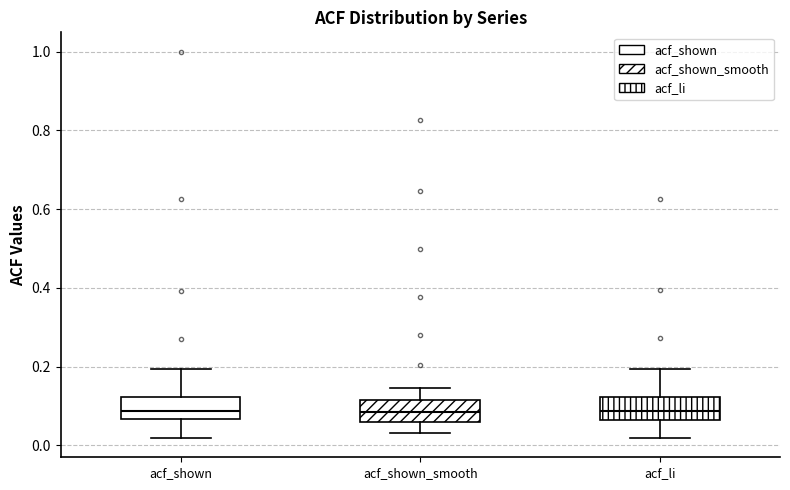

Reading left to right, read every box against the y-axis: the position of its median line, the range the box covers, and the ends of its whiskers. The values are not printed on the chart, so give them approximately, as read against the axis.

acf_shown: median 0.08, box 0.06 to 0.12, whiskers 0.02 to 0.20
acf_shown_smooth: median 0.08, box 0.06 to 0.12, whiskers 0.04 to 0.14
acf_li: median 0.08, box 0.06 to 0.12, whiskers 0.02 to 0.20